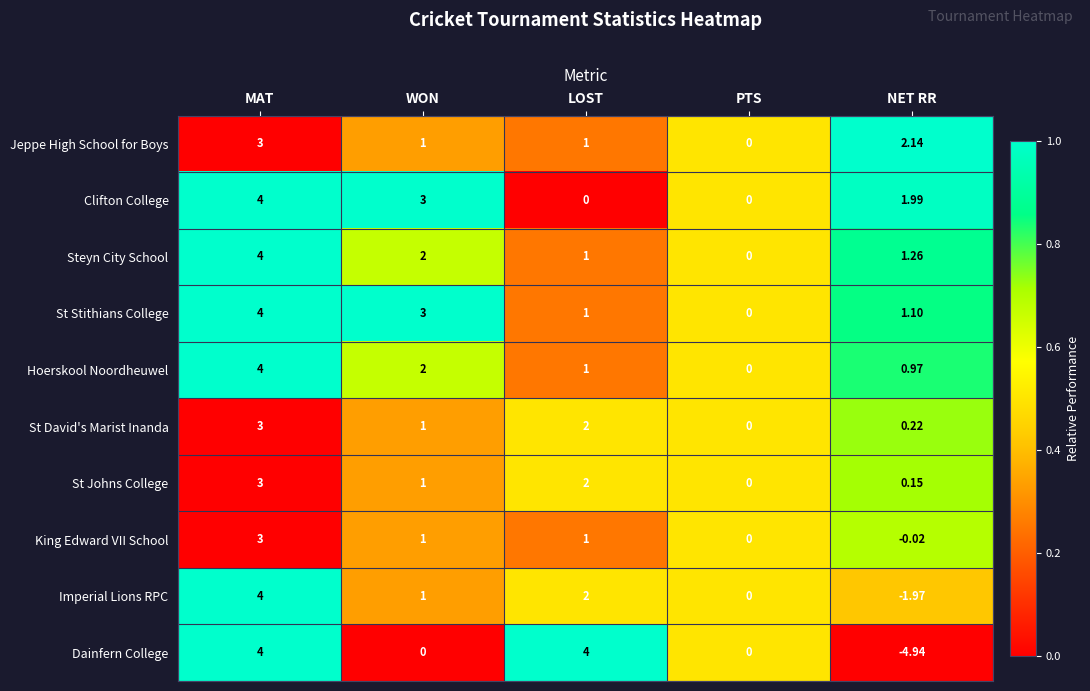

Which label corresponds to the smallest value in the chart?

NET RR